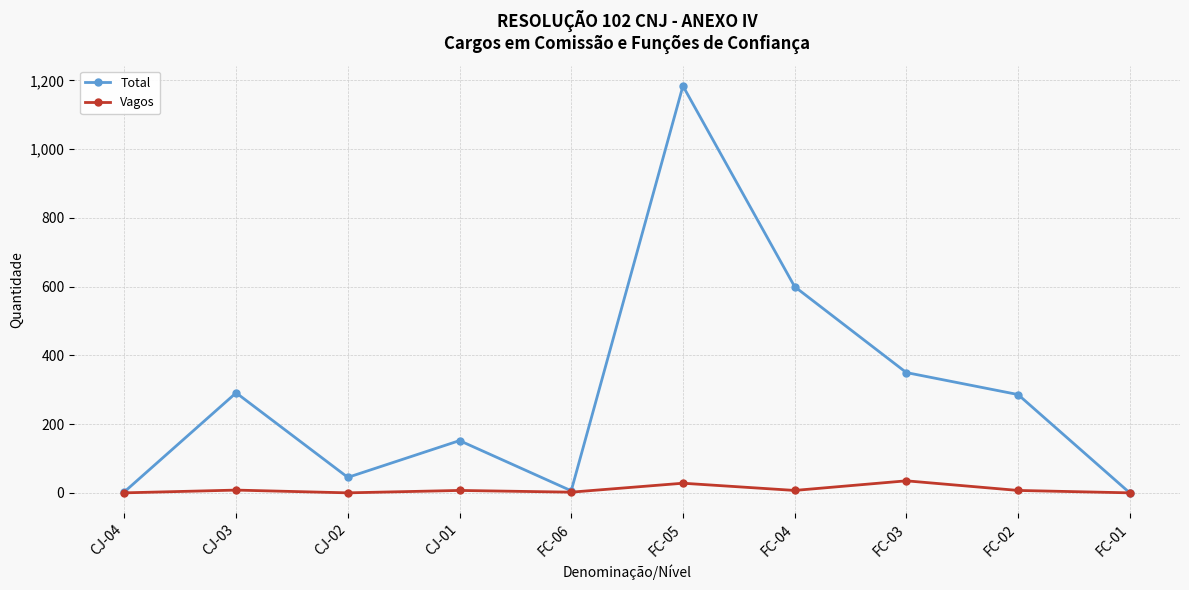

What are all the series names shown in the legend?

Total, Vagos